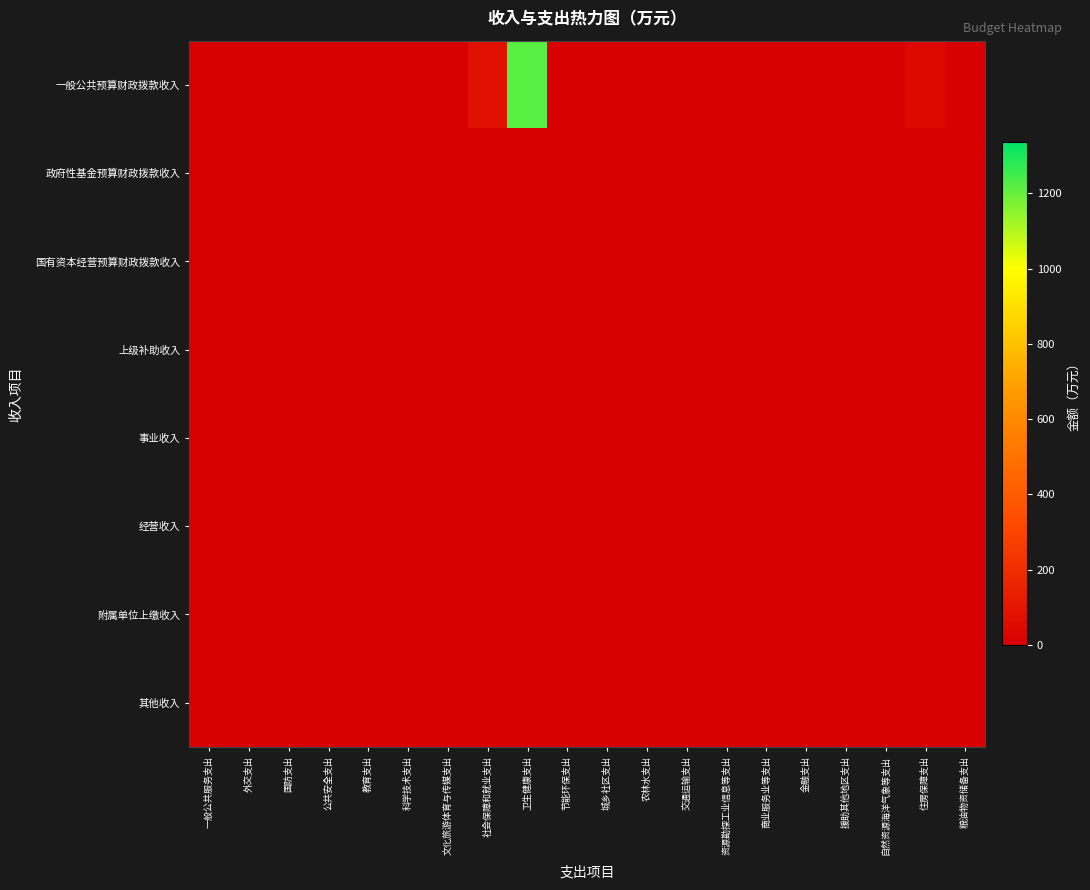

Which has a higher value, 教育支出 or 外交支出?

教育支出